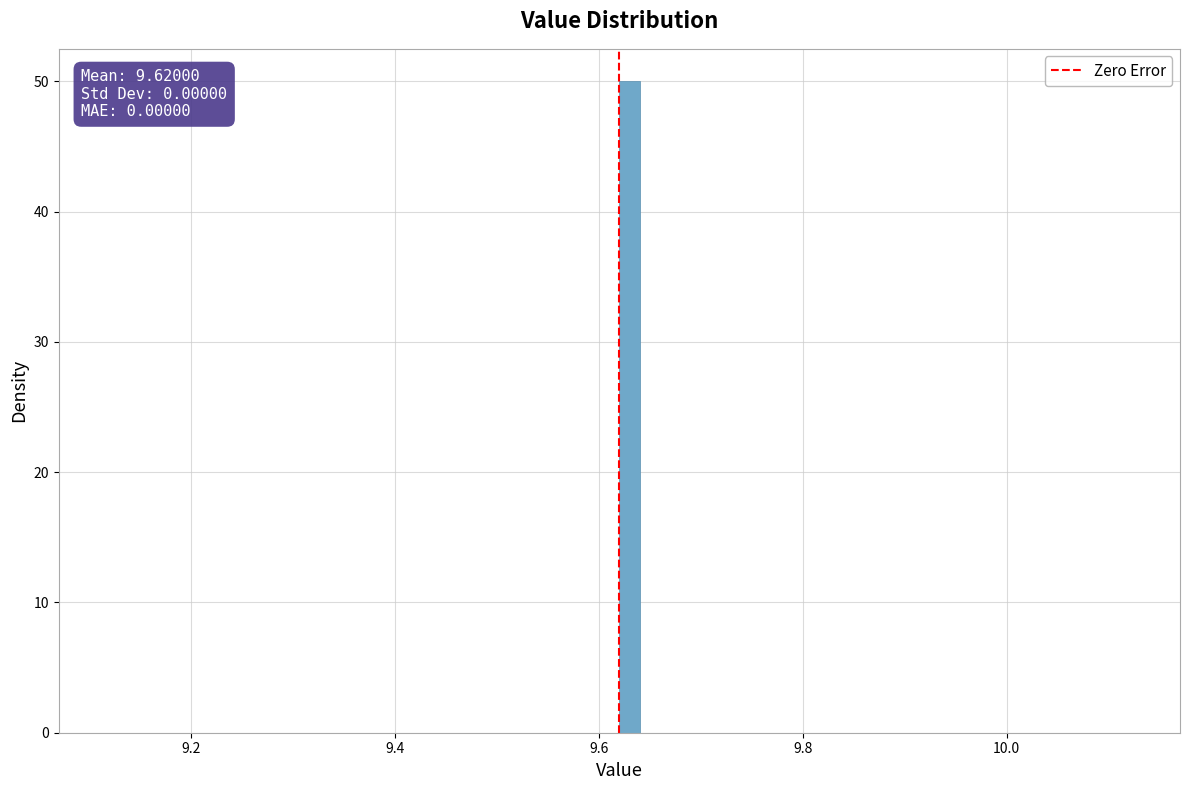

Read against the x-axis, roughly where is the centre of the tallest bar?

9.64